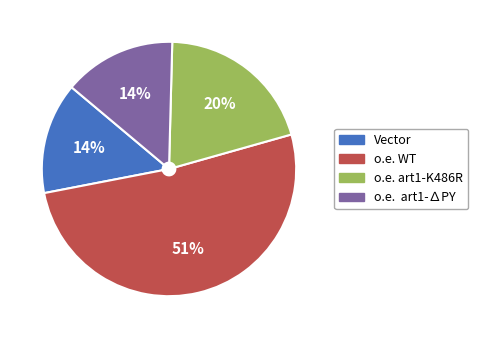

Which slice is the largest?

o.e. WT